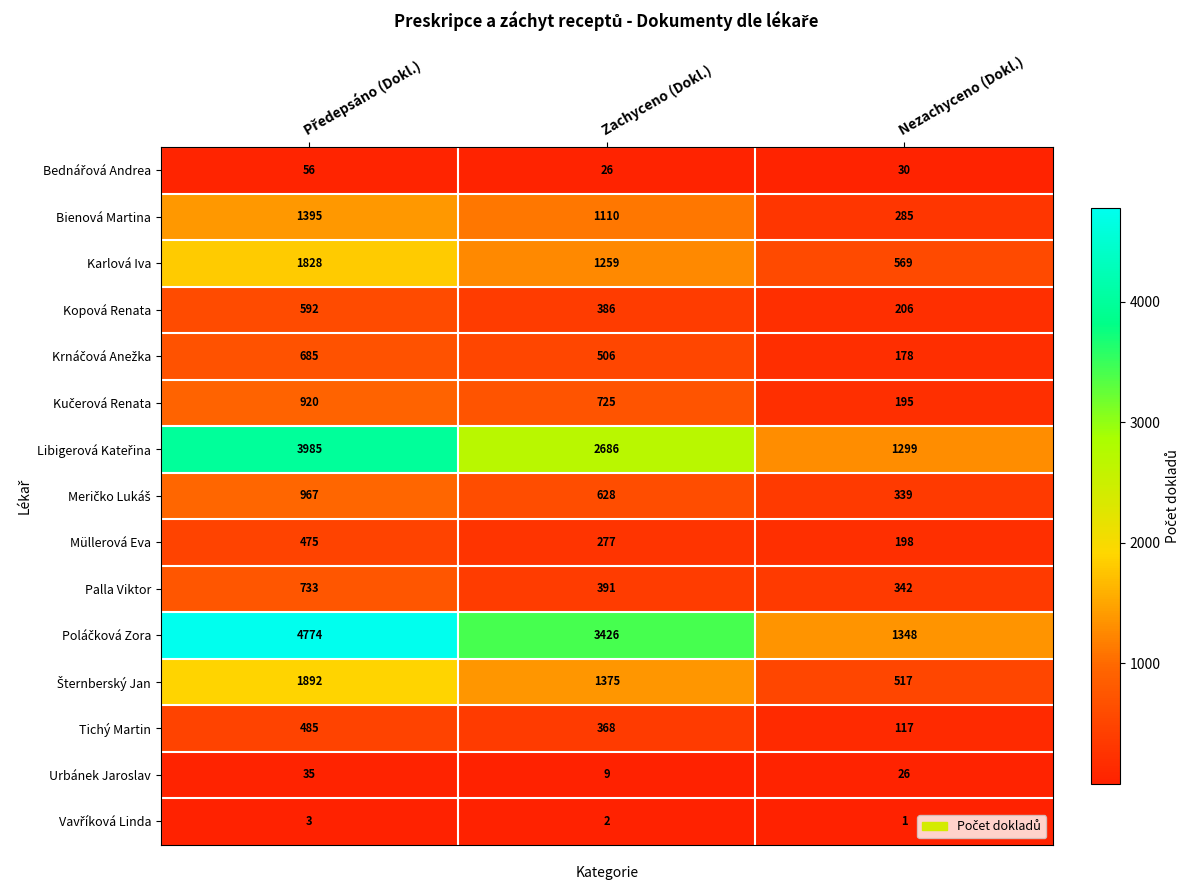

At how many categories does at least one series exceed 1190?

3